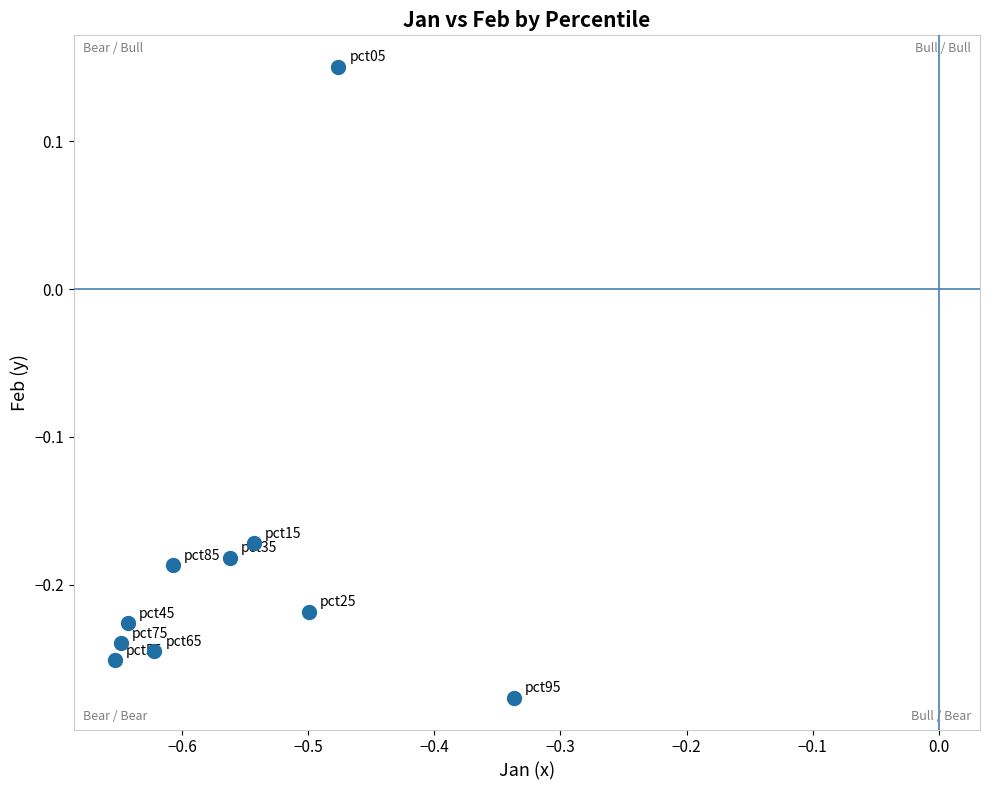

What is the average X value?

-0.6